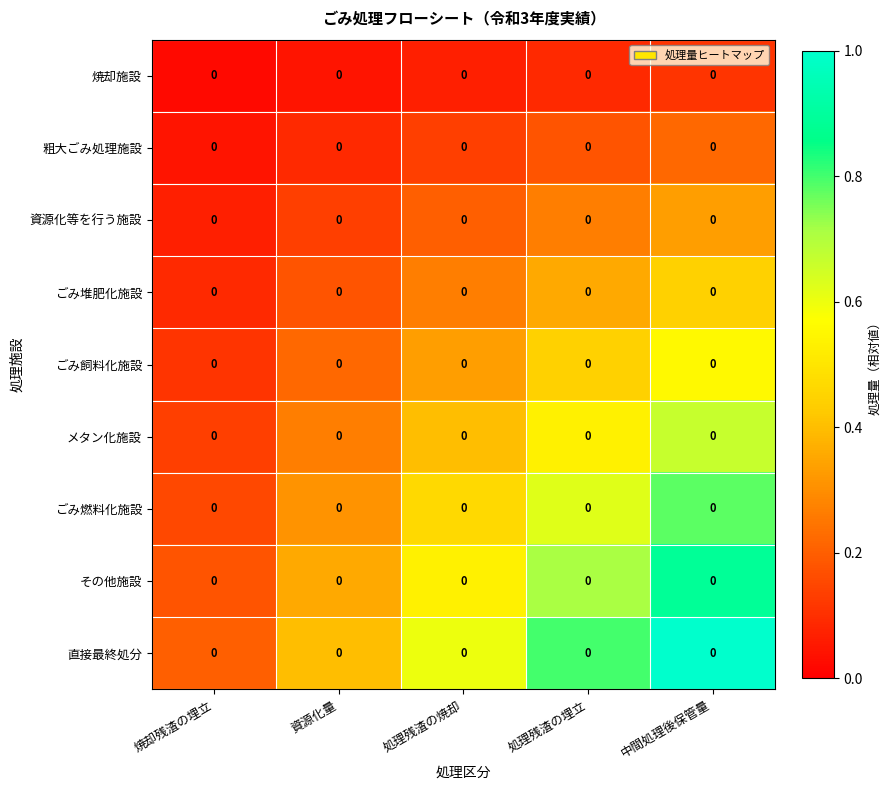

Which series has the widest spread of values?

直接最終処分